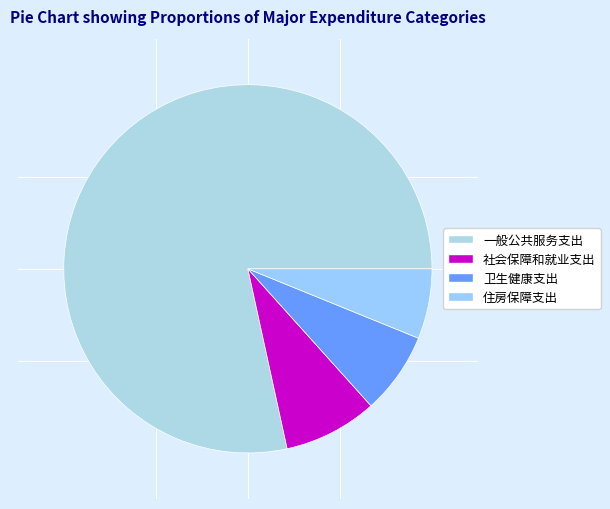

To the nearest percent, what is the combined percentage of 社会保障和就业支出 and 住房保障支出?

14%